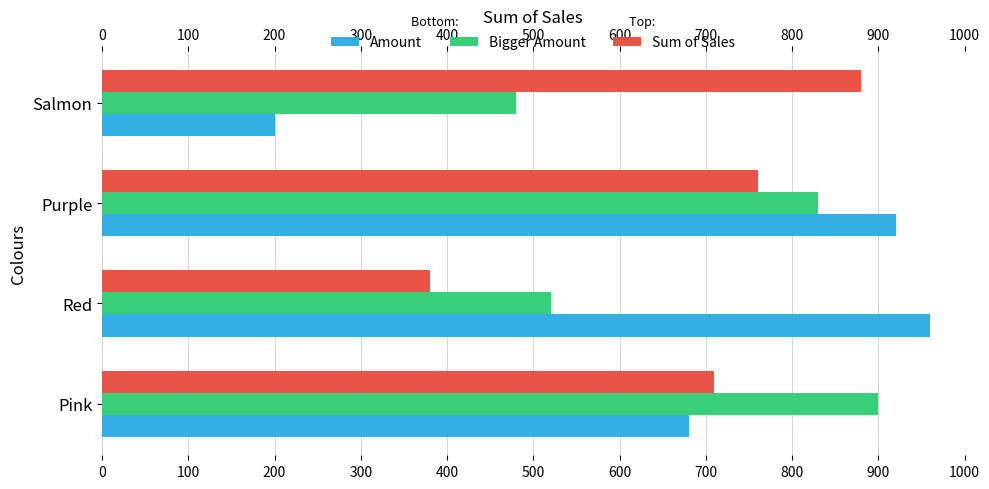

How many values in the Bigger Amount series are below 830?

2